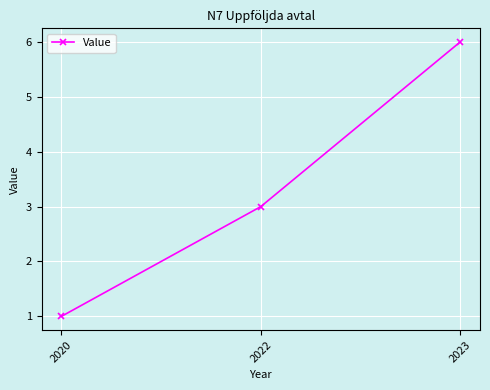

The chart shows a value of 0 at 2020. True or false?

False